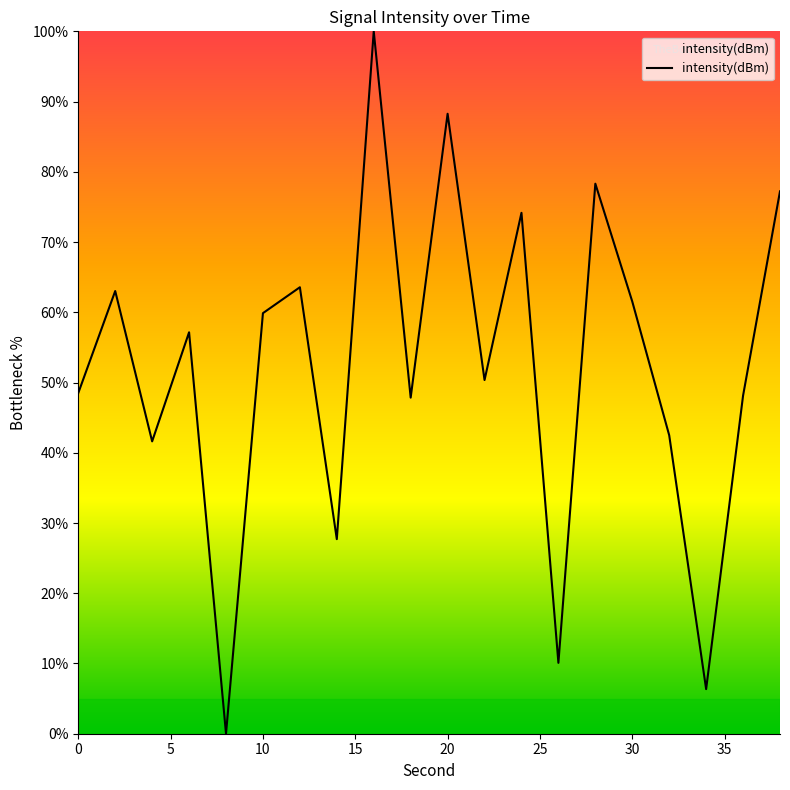

What is the difference between the maximum and minimum values?

100.0